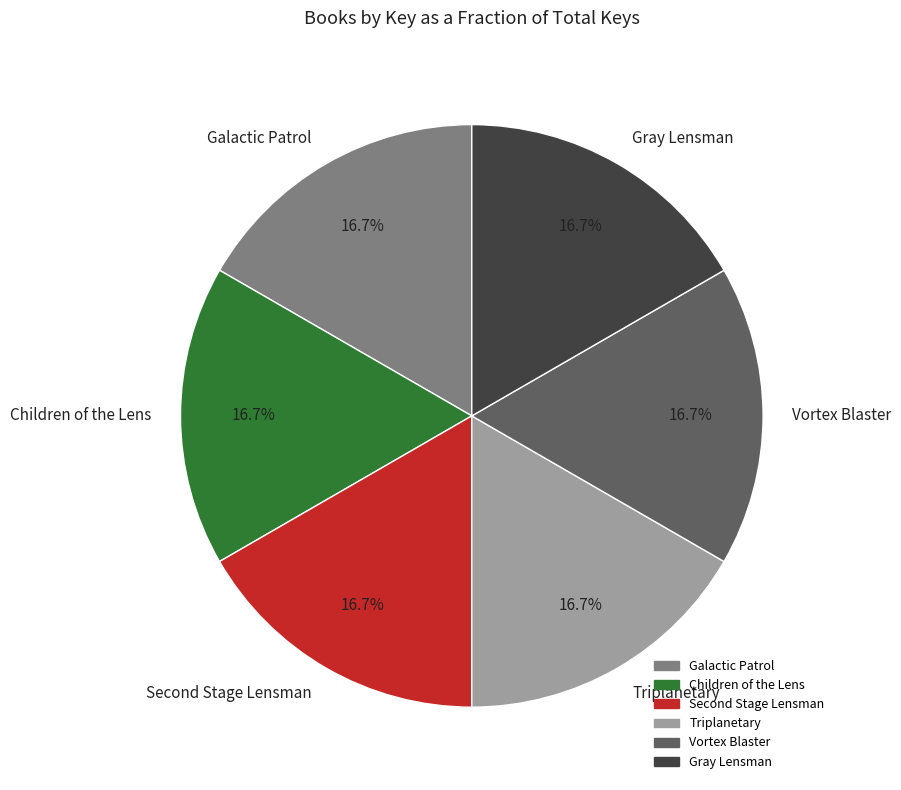

How many segments does this pie chart have?

6